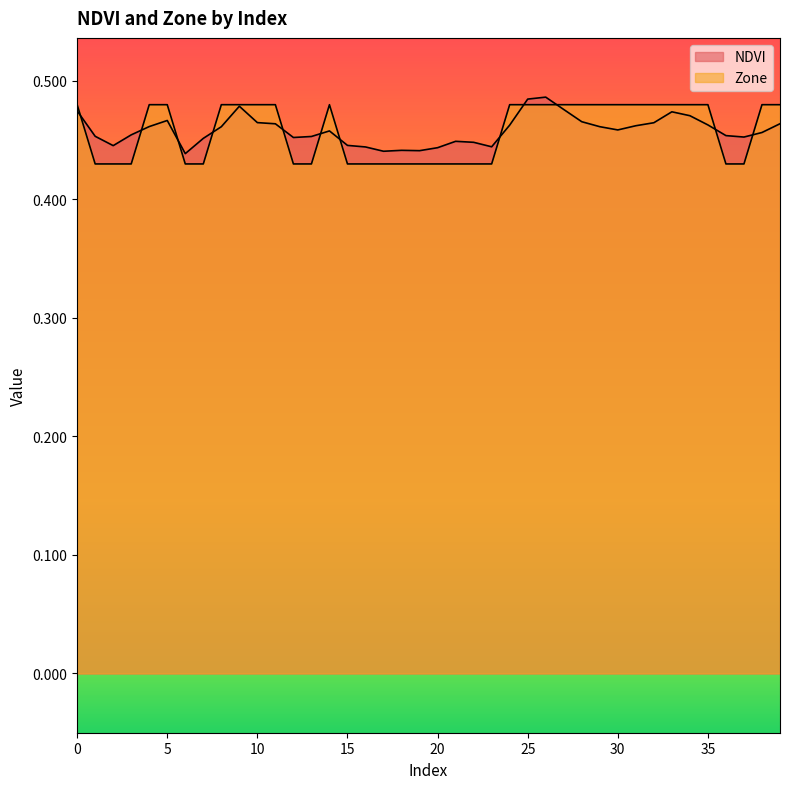

Which series has the widest spread of values?

Zone